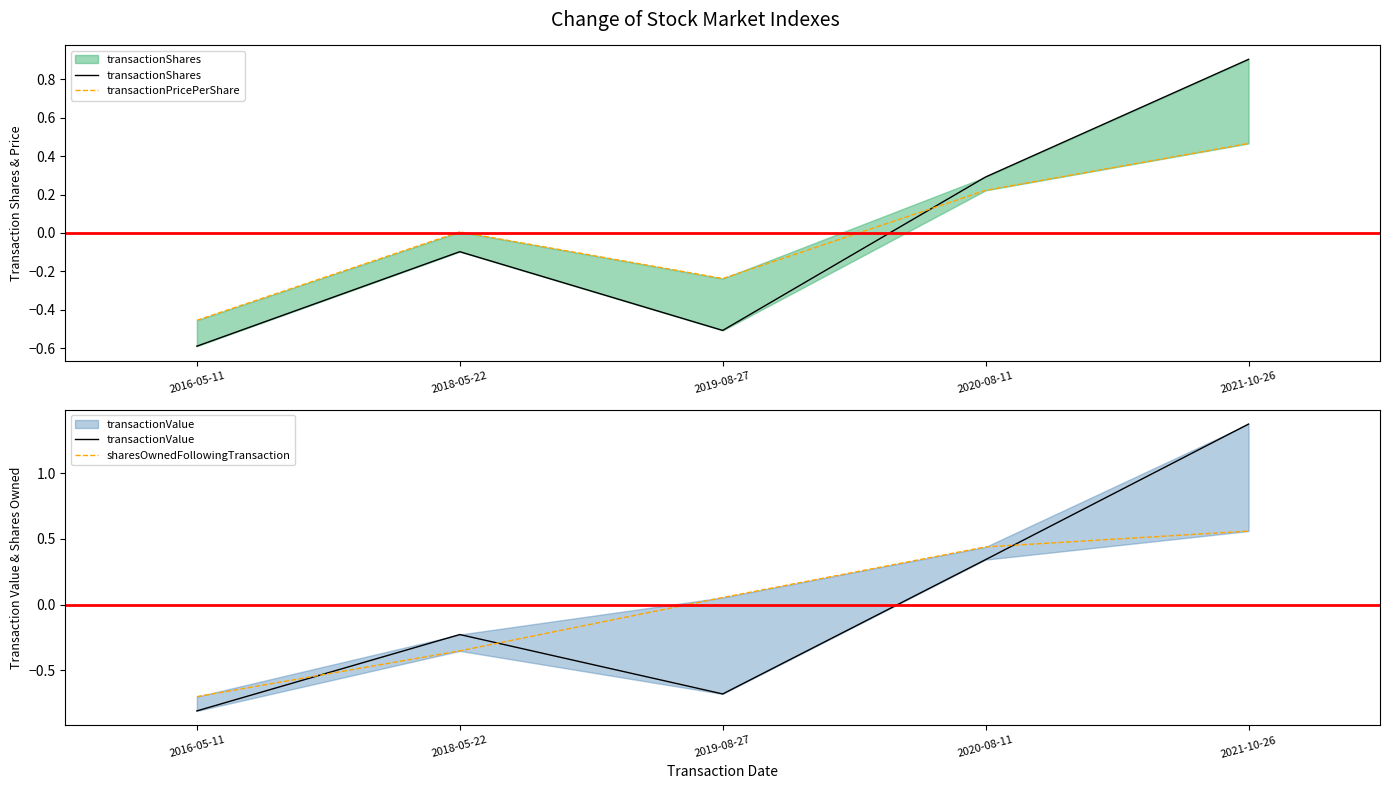

Reading left to right, what are all the values shown in this chart?

transactionShares: -0.6	-0.1	-0.5	0.3	0.9
transactionPricePerShare: -0.5	0.0	-0.2	0.2	0.5
transactionValue: -0.8	-0.2	-0.7	0.3	1.4
sharesOwnedFollowingTransaction: -0.7	-0.4	0.1	0.4	0.6